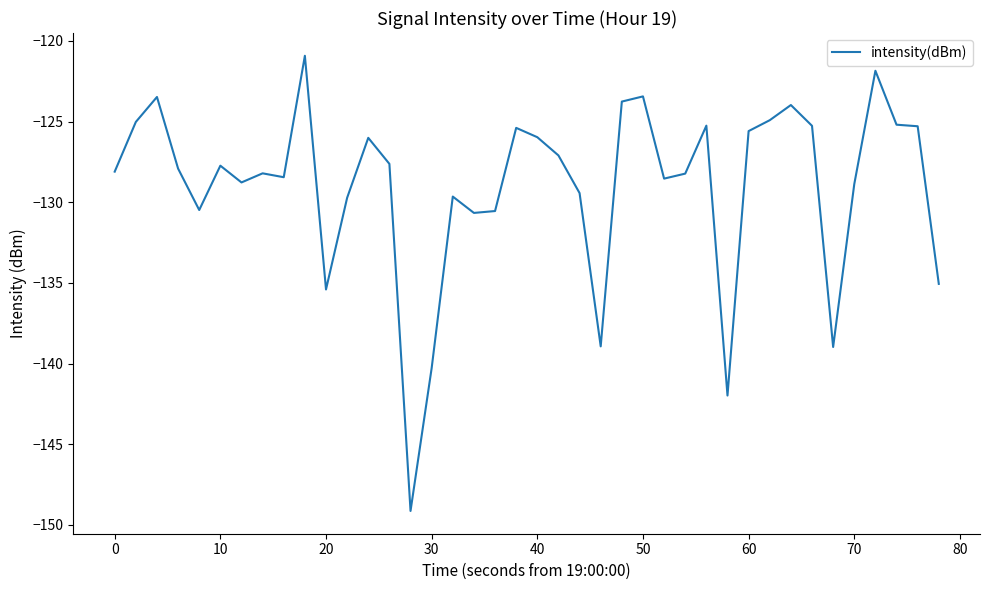

What is the difference between the maximum and minimum values?

28.2